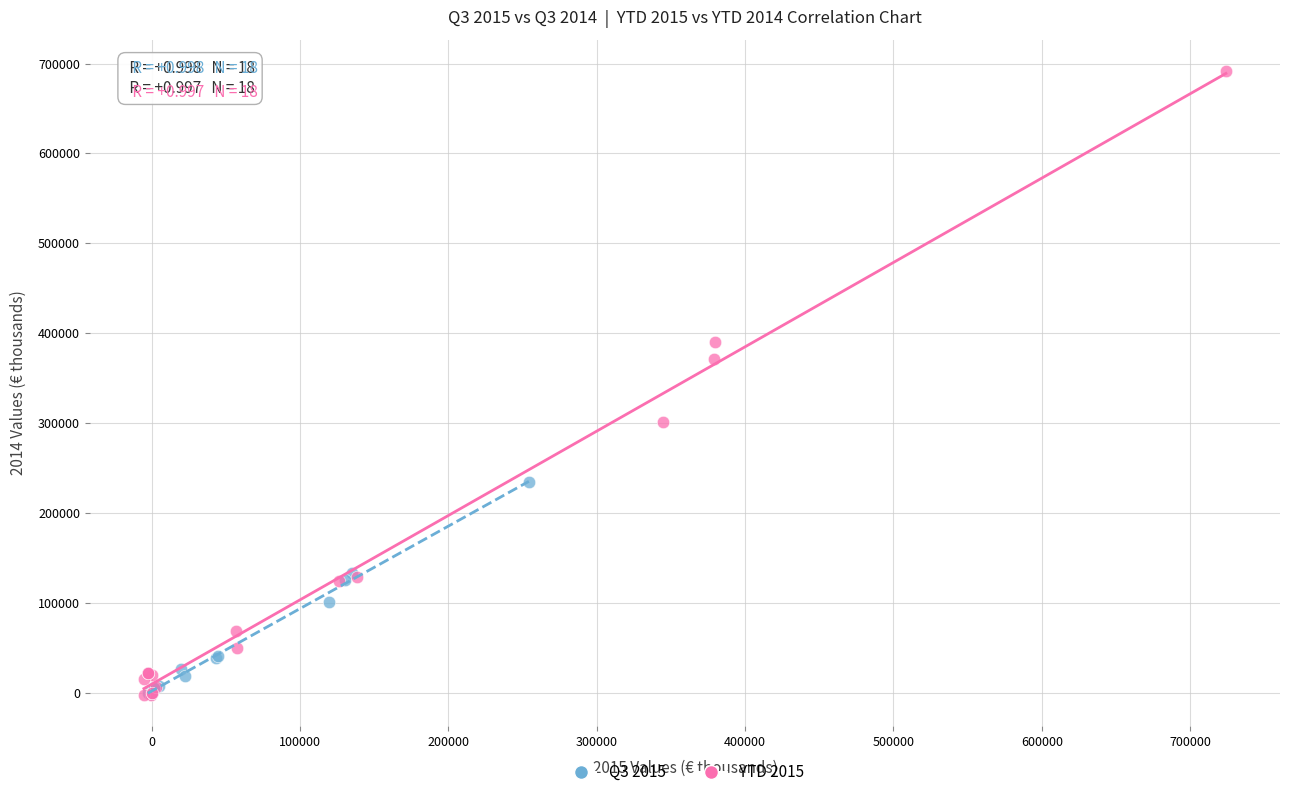

Which series has the largest Y range (max minus min)?

YTD 2015